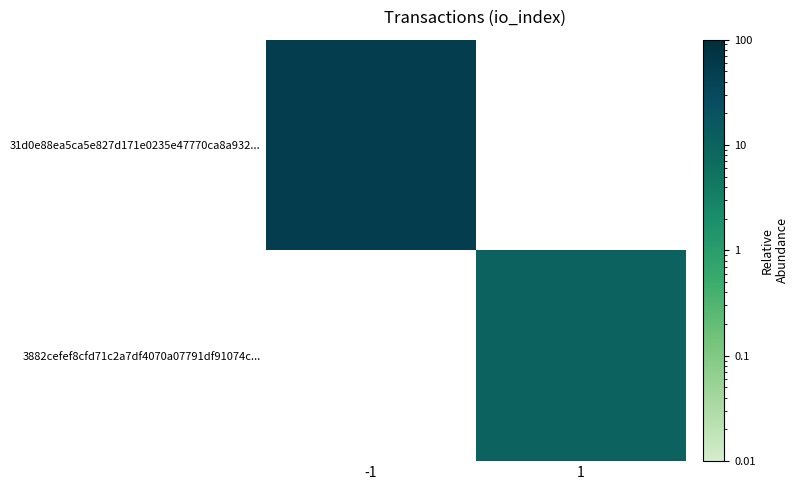

How many values in 3882cefef8cfd71c2a7df4070a07791df91074c... are above zero?

1